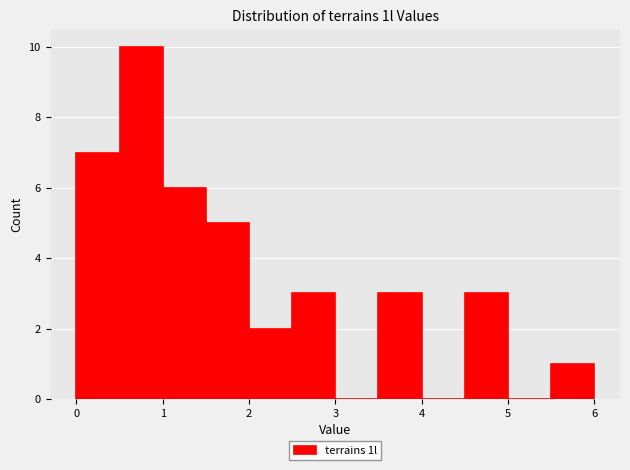

How tall is the bar that spans 0.5 to 1.0 on the x-axis? The values are not printed on the chart, so give them approximately, as read against the axis.

10